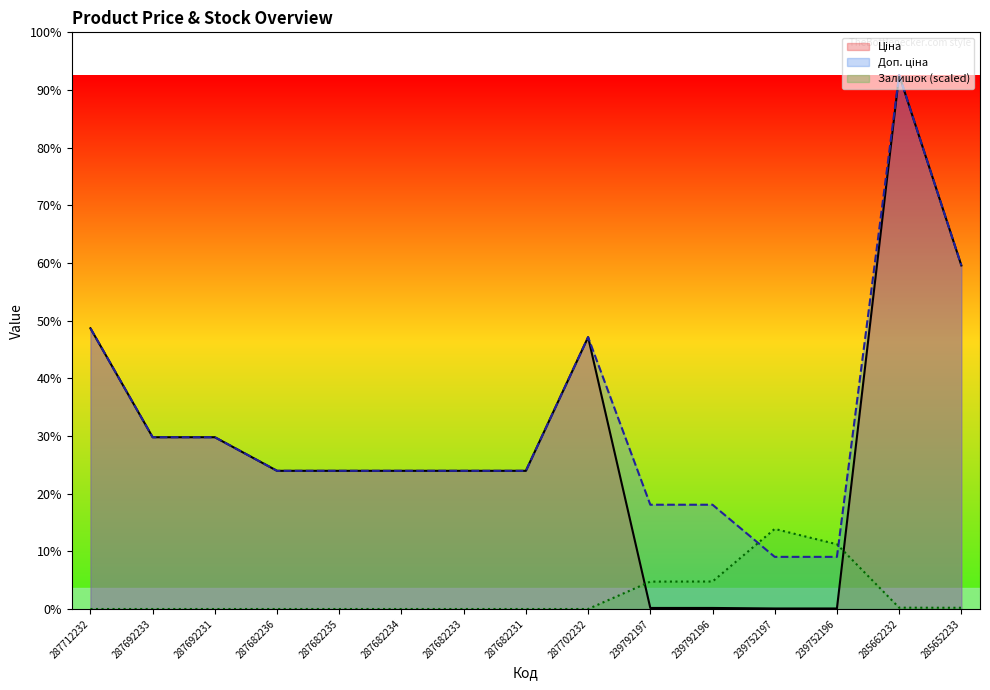

What position from the left is 285652233?

15